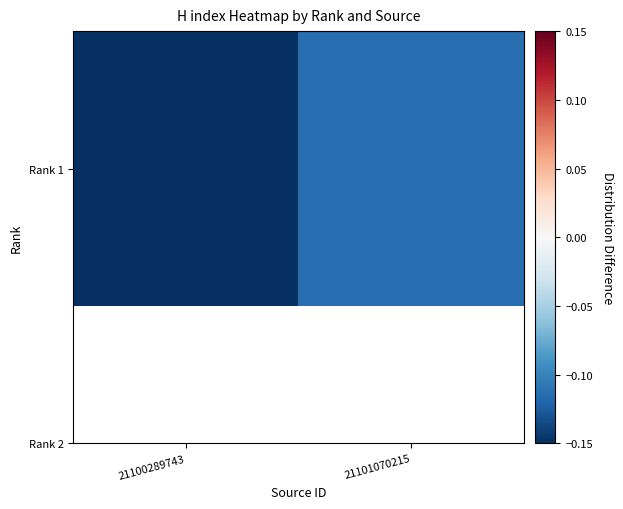

True or false: the data shows -0.1 at 21100289743.

True